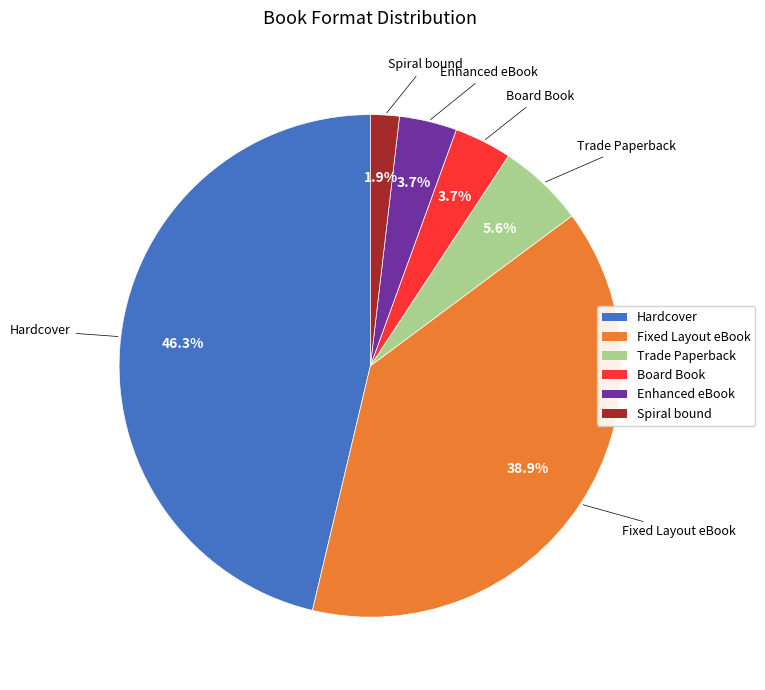

Between Hardcover and Enhanced eBook, which is larger?

Hardcover